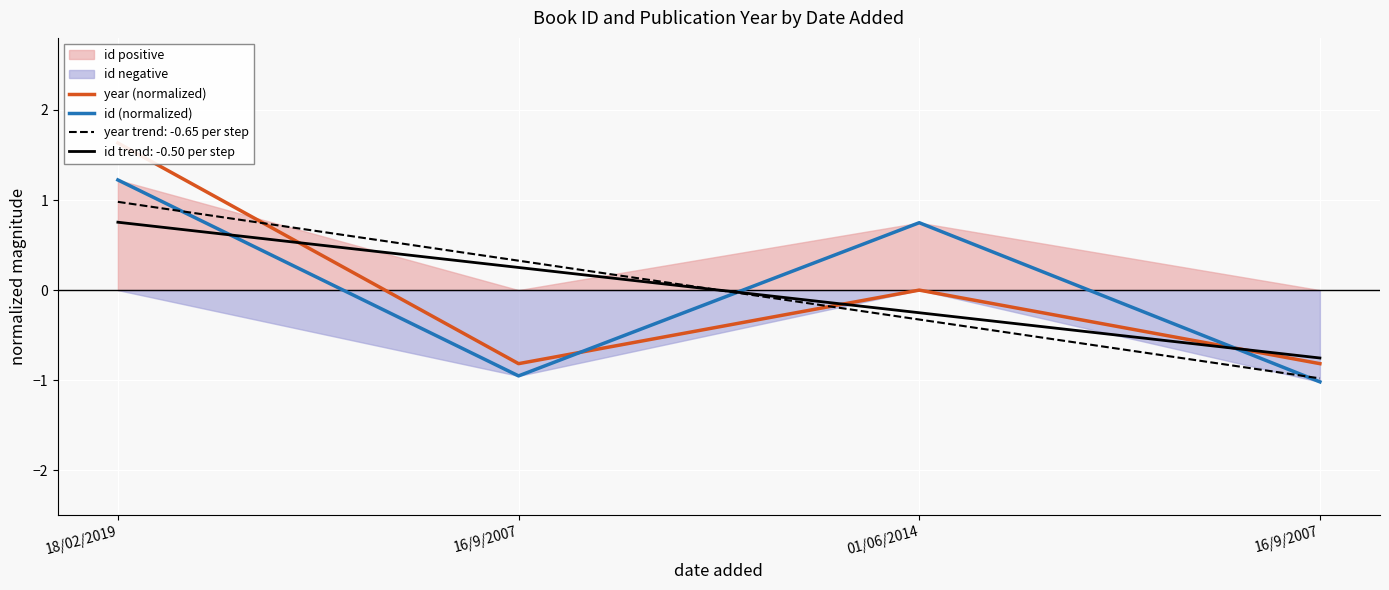

Is the value of year (normalized) at 01/06/2014 greater than the value of id (normalized) at 16/9/2007?

Yes